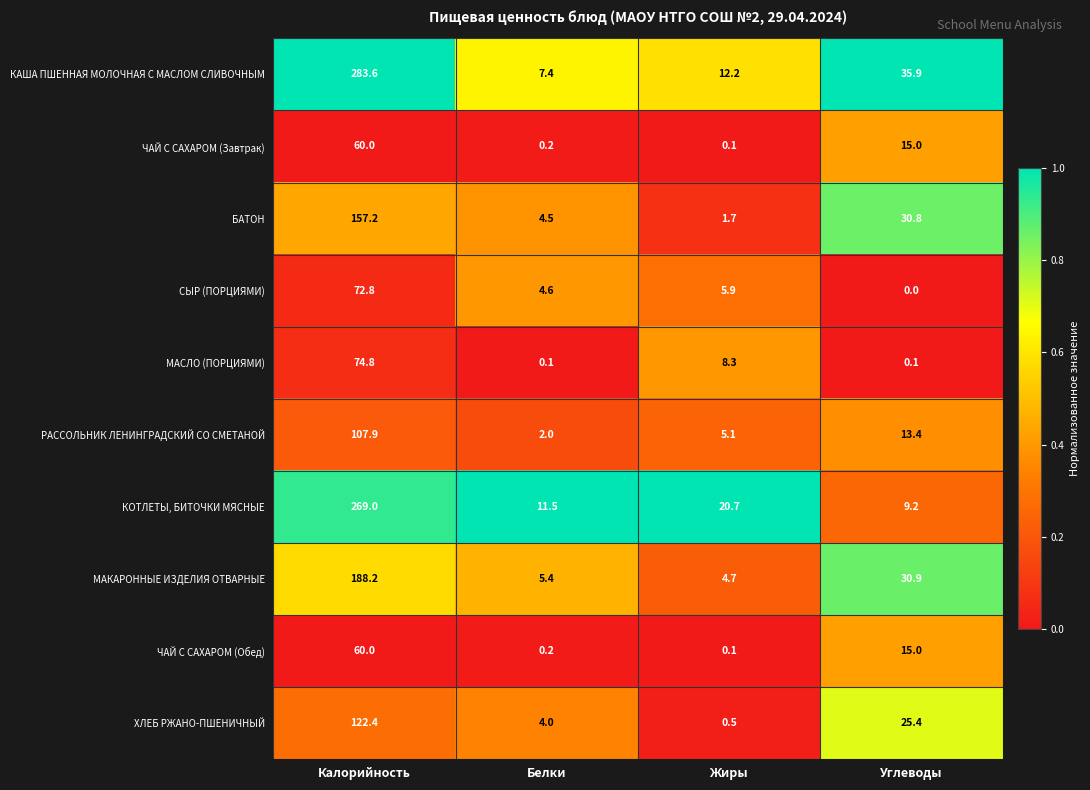

Which series has the largest total across all categories?

КАША ПШЕННАЯ МОЛОЧНАЯ С МАСЛОМ СЛИВОЧНЫМ